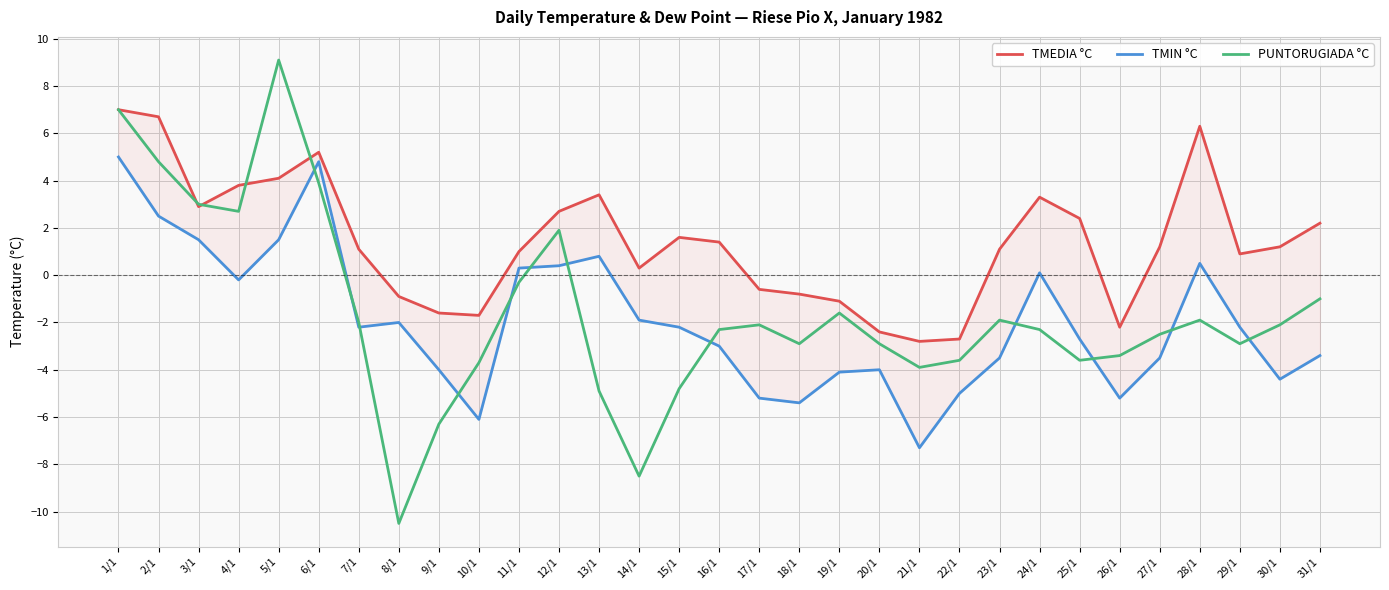

What is the difference between the second highest and minimum values in the TMEDIA °C series?

9.5